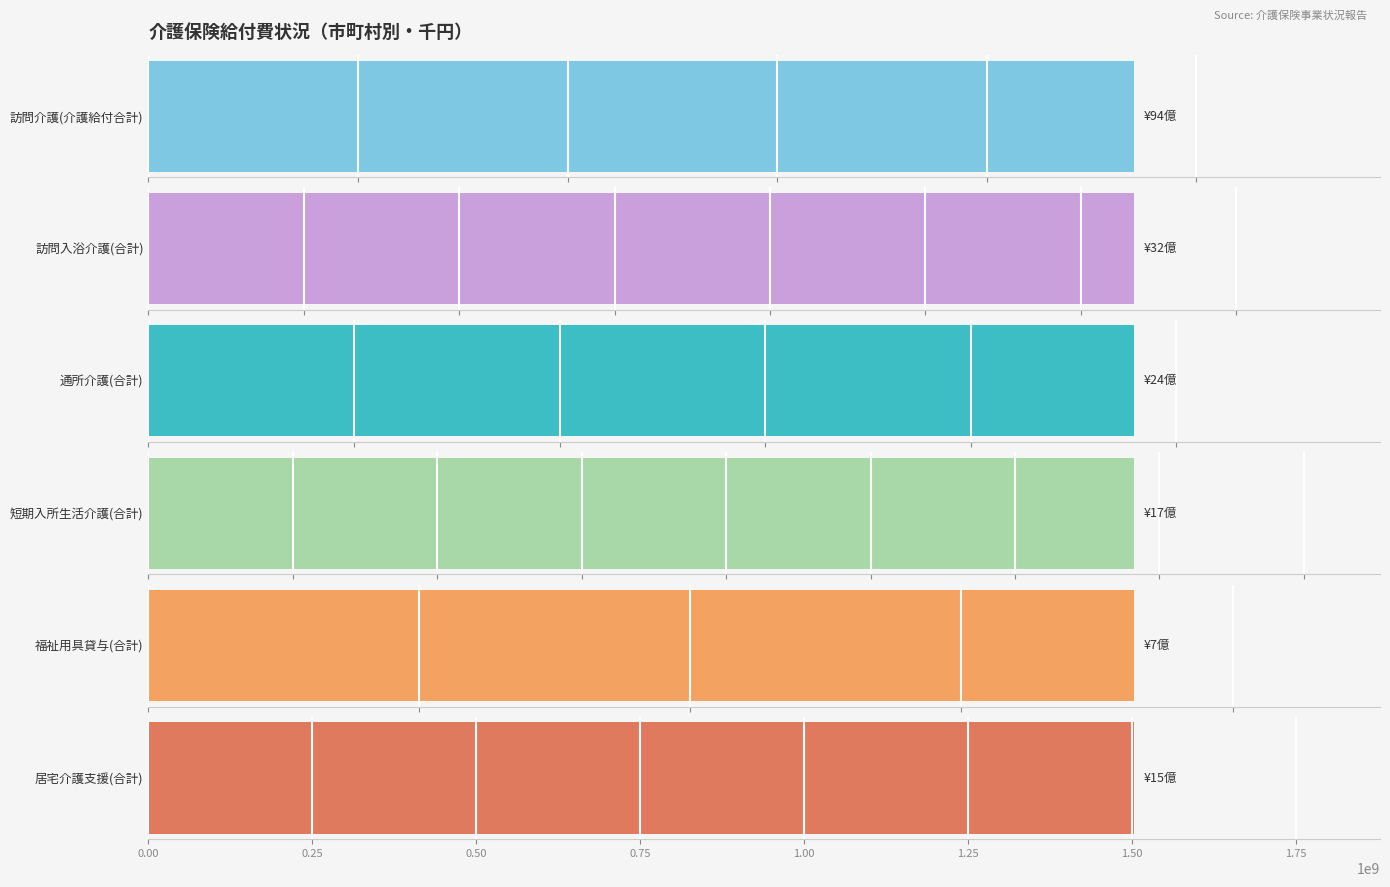

What are all the series names shown in the legend?

訪問介護(介護給付合計), 訪問入浴介護(合計), 通所介護(合計), 短期入所生活介護(合計), 福祉用具貸与(合計), 居宅介護支援(合計)